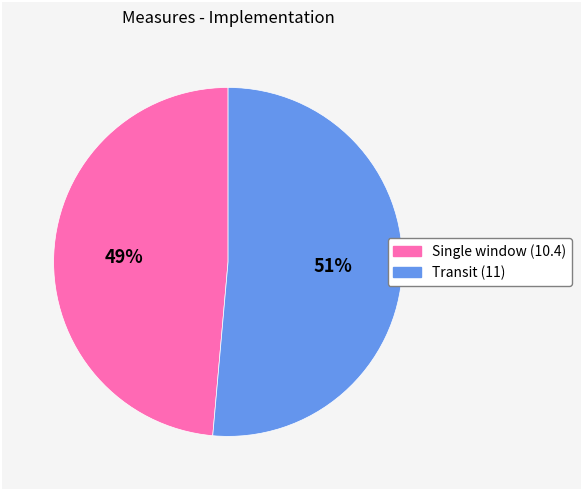

To the nearest percent, what is the combined percentage of Single window (10.4) and Transit (11)?

100%